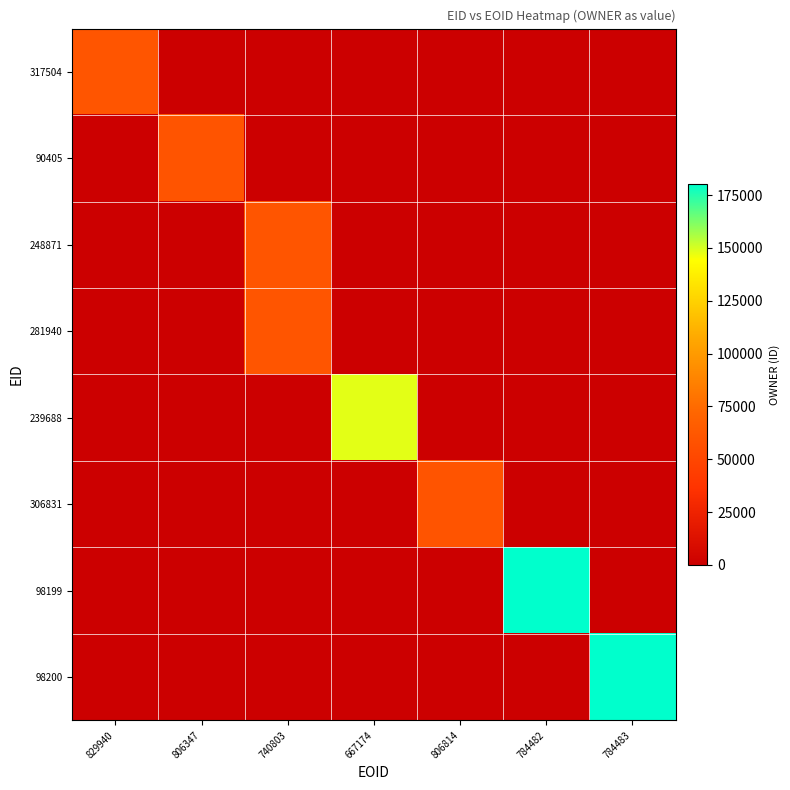

Which series changed the most between 740803 and 806814?

248871